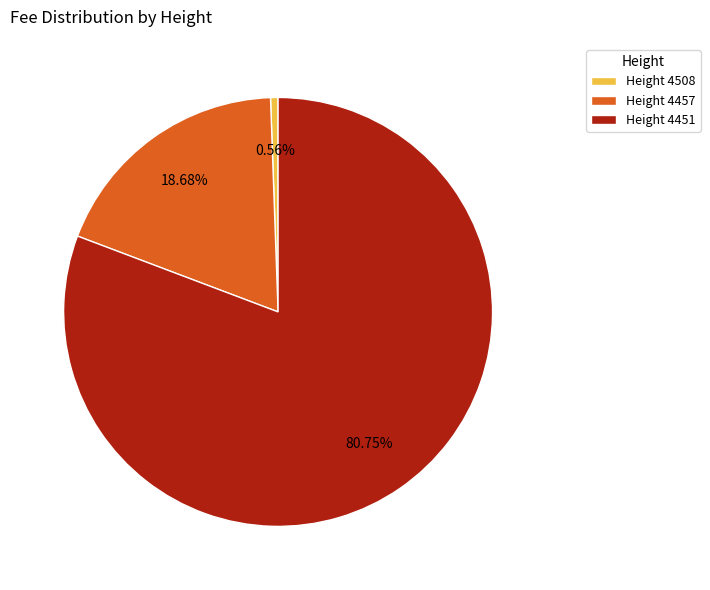

How many slices are in this pie chart?

3